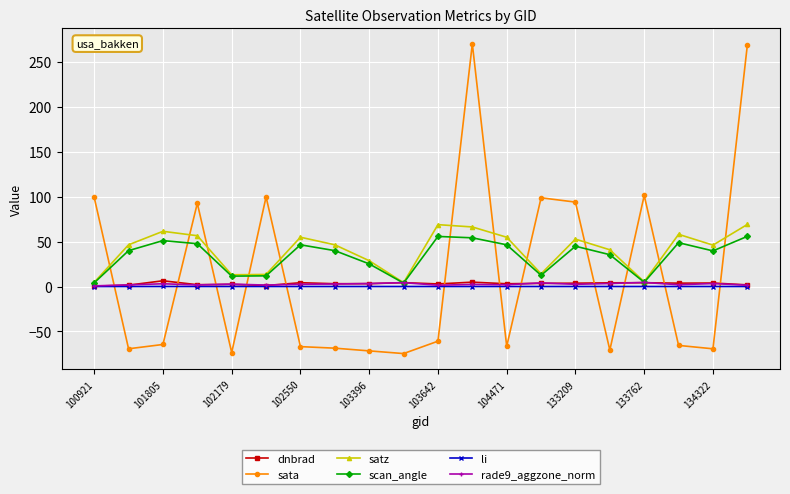

What is the value of the scan_angle point at the 5th from the left?

11.5